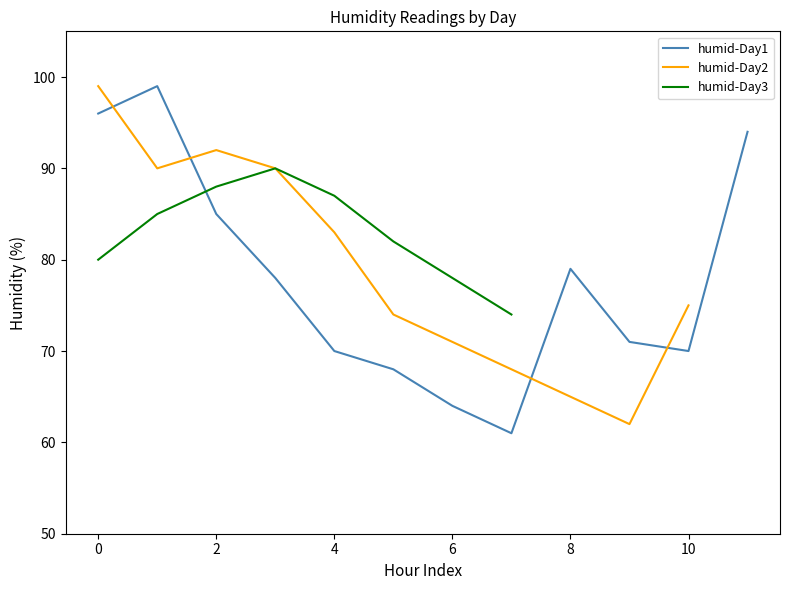

What is the difference between the maximum and second lowest values?

37